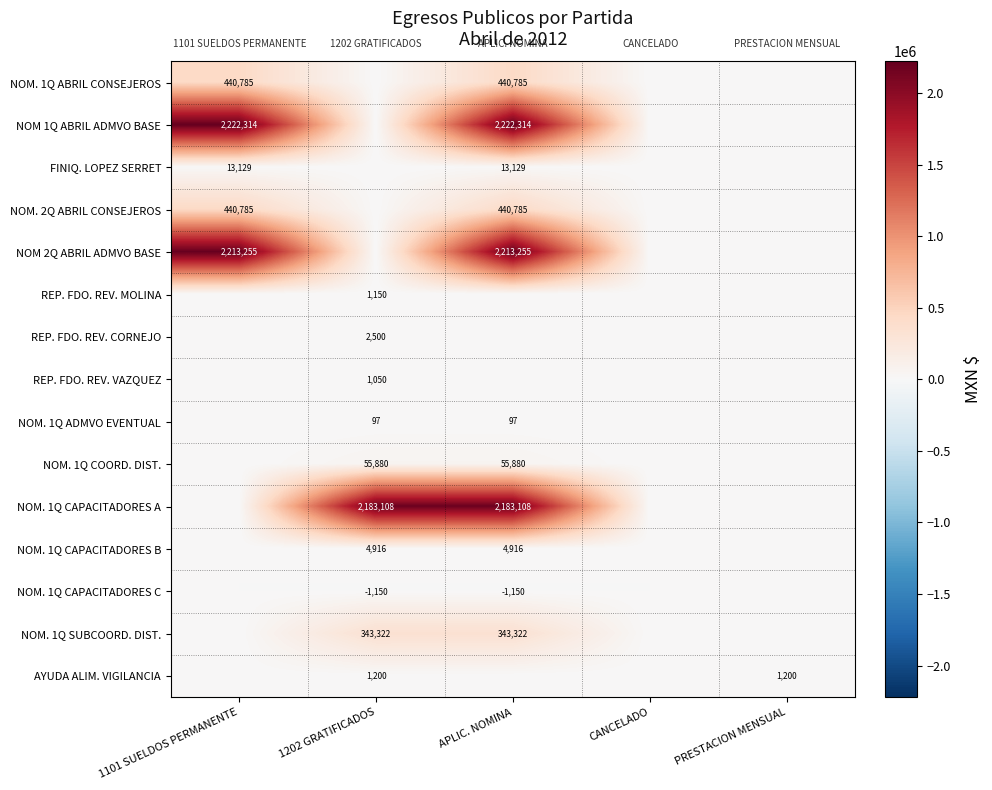

Which category has the lowest value across all series?

1202 GRATIFICADOS